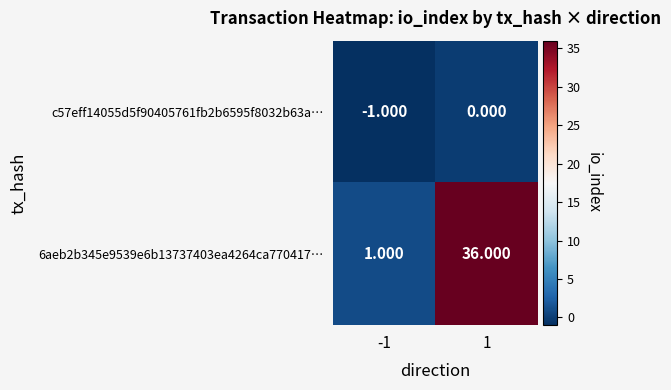

Count the number of categories in the chart.

2